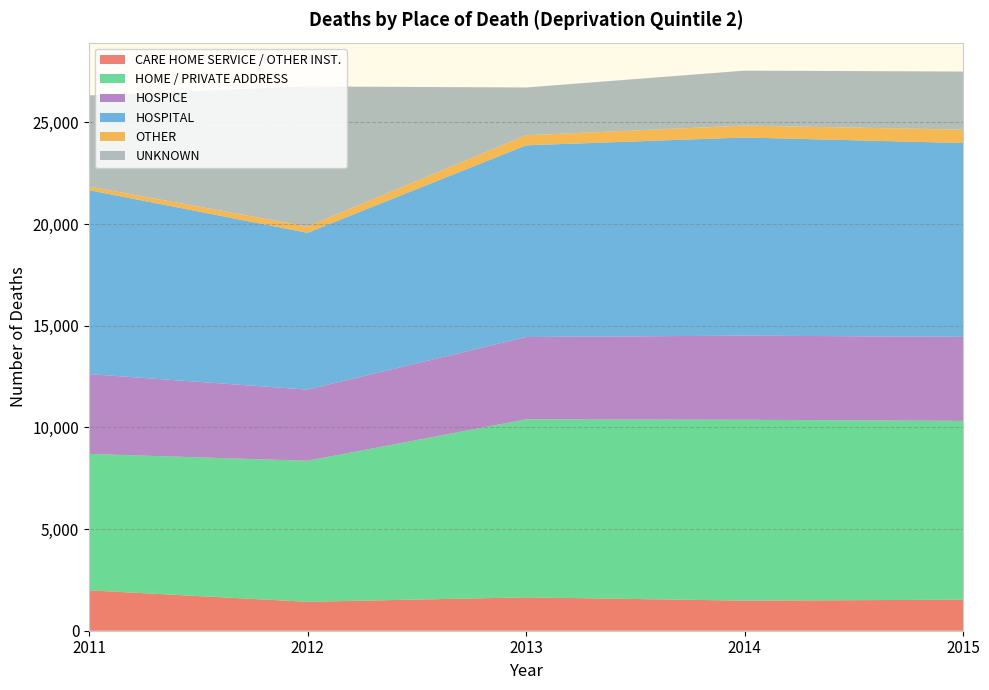

Reading left to right, transcribe all the data shown in this chart.

CARE HOME SERVICE / OTHER INST.: 2011=1986	2012=1423	2013=1641	2014=1480	2015=1525
HOME / PRIVATE ADDRESS: 2011=6710	2012=6938	2013=8757	2014=8895	2015=8797
HOSPICE: 2011=3927	2012=3499	2013=4049	2014=4140	2015=4132
HOSPITAL: 2011=9048	2012=7713	2013=9428	2014=9747	2015=9534
OTHER: 2011=179	2012=307	2013=495	2014=585	2015=658
UNKNOWN: 2011=4482	2012=6893	2013=2351	2014=2703	2015=2859